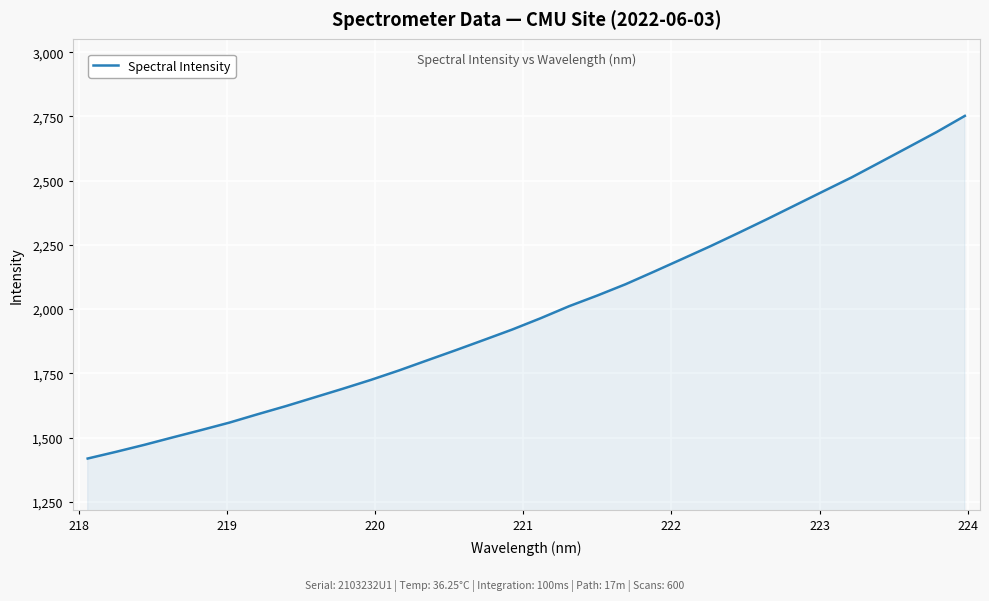

Does the chart display data point markers on the line(s)?

No